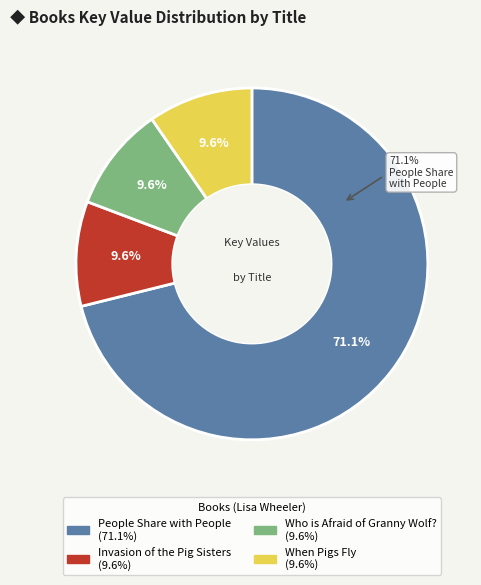

What is the smallest slice in the pie chart?

When Pigs Fly